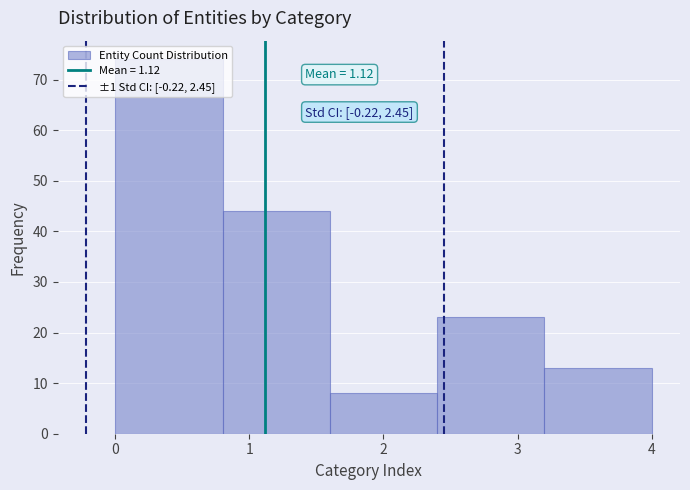

Which range on the x-axis has the tallest bar?

0.0 to 0.8